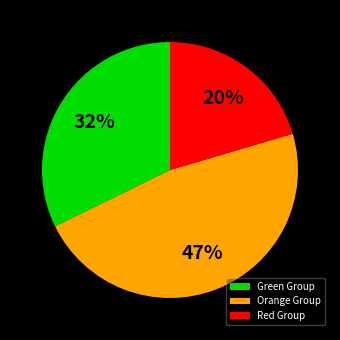

To the nearest percent, what portion does Red Group represent?

20%